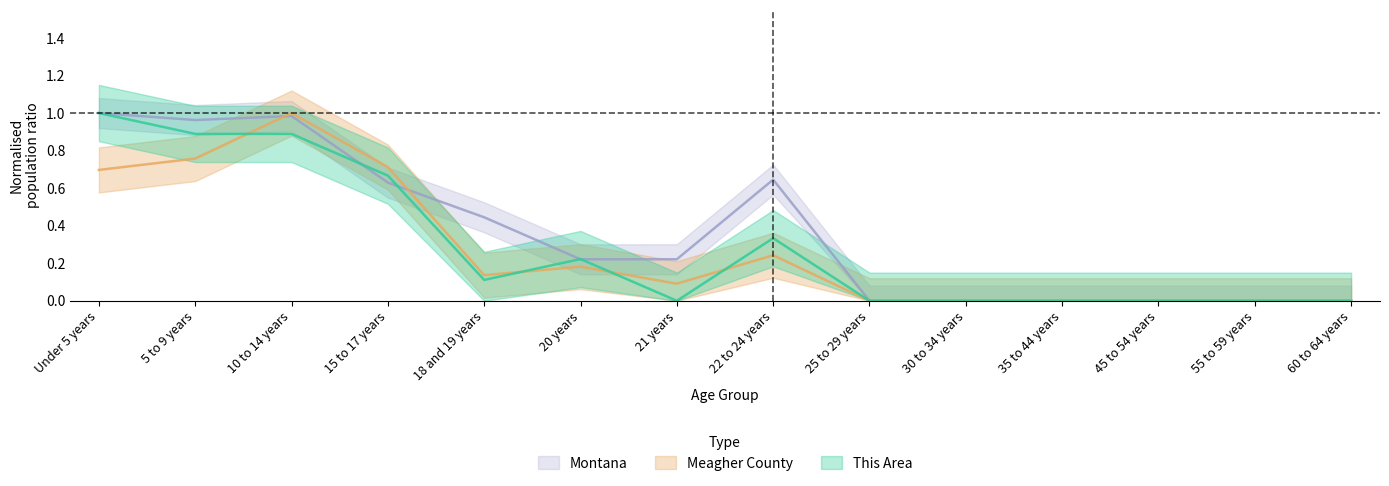

Reading left to right, list all the values displayed in this chart.

This Area: 1.0	0.9	0.9	0.7	0.1	0.2	0.0	0.3	0.0	0.0	0.0	0.0	0.0	0.0
Meagher County: 0.7	0.8	1.0	0.7	0.1	0.2	0.1	0.2	0.0	0.0	0.0	0.0	0.0	0.0
Montana: 1.0	1.0	1.0	0.6	0.4	0.2	0.2	0.6	0.0	0.0	0.0	0.0	0.0	0.0